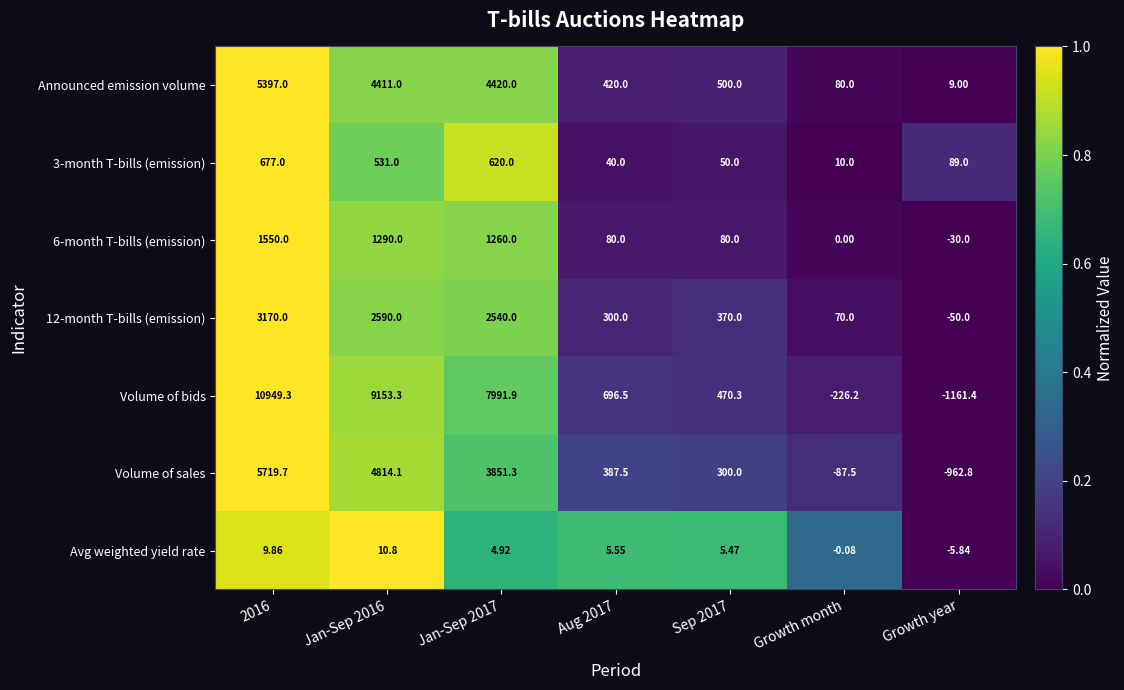

At how many categories does at least one series exceed 0?

7